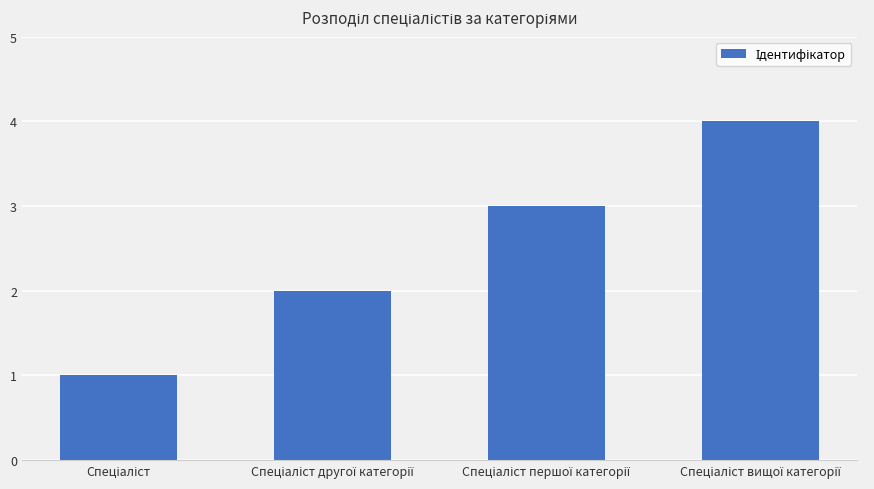

What is the difference between the maximum and minimum values?

3